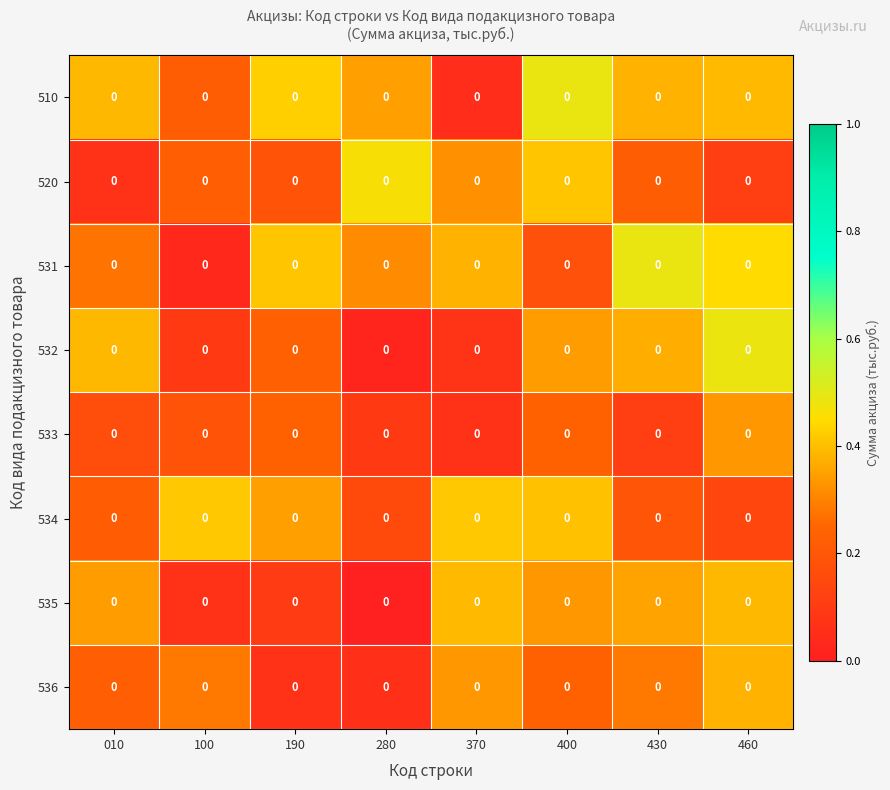

The value of 536 at 100 is 0.1. True or false?

False